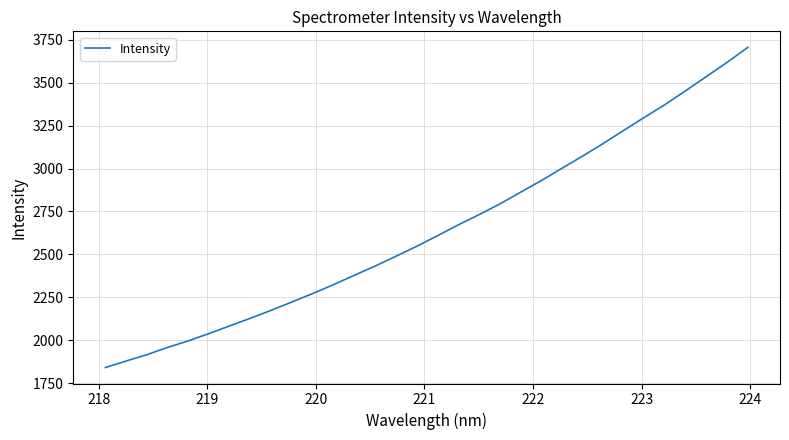

What is the smallest value displayed?

1842.3